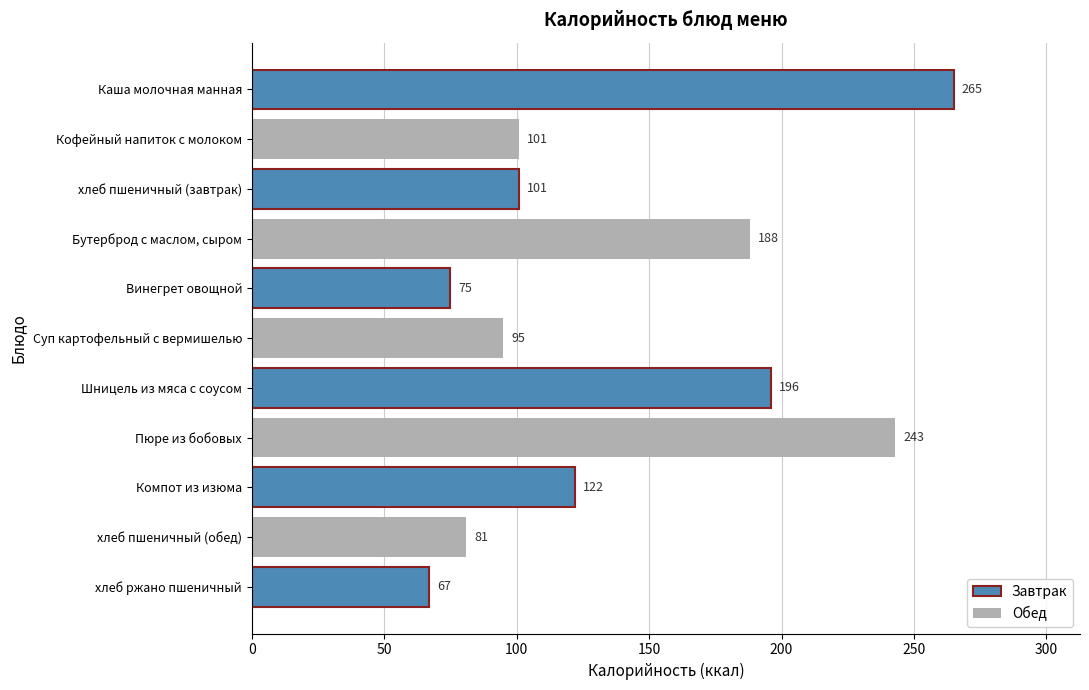

How many bars are there in total?

11